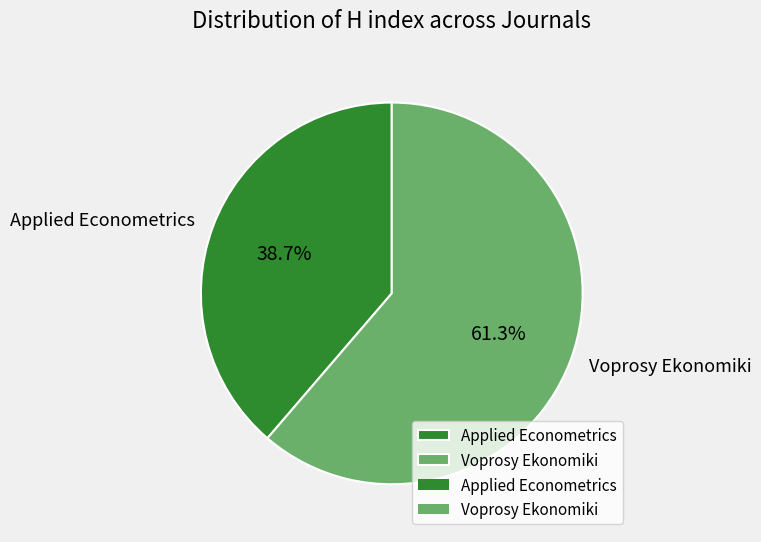

Is it true that Voprosy Ekonomiki is 61% of the pie?

True